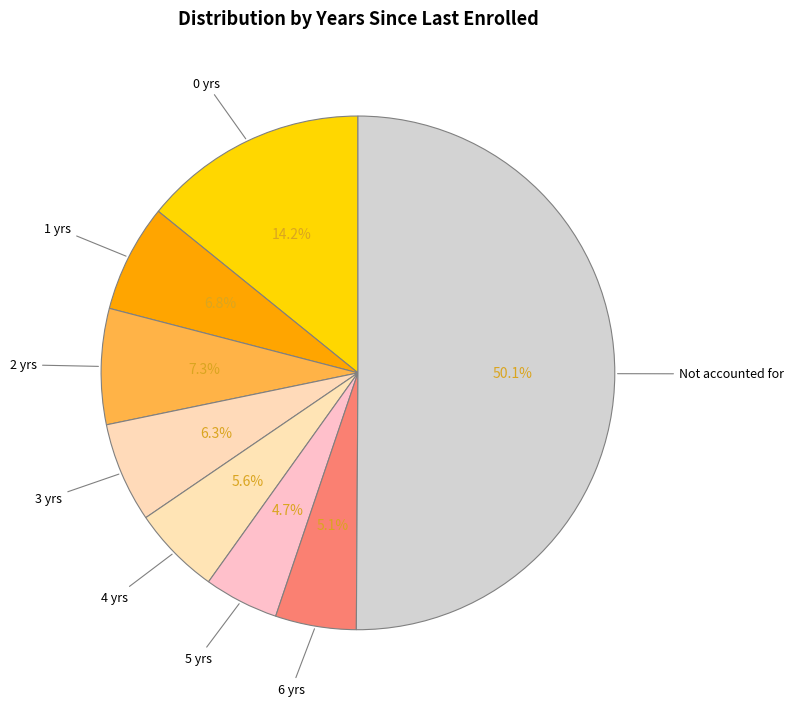

To the nearest percent, what is the difference between the 6 and 2 slice percentages?

2%